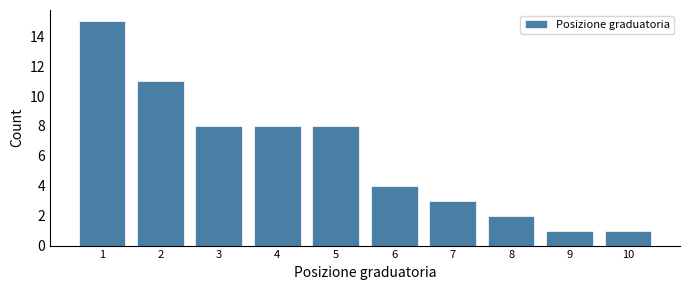

Which range on the x-axis has the tallest bar?

0.5 to 1.5